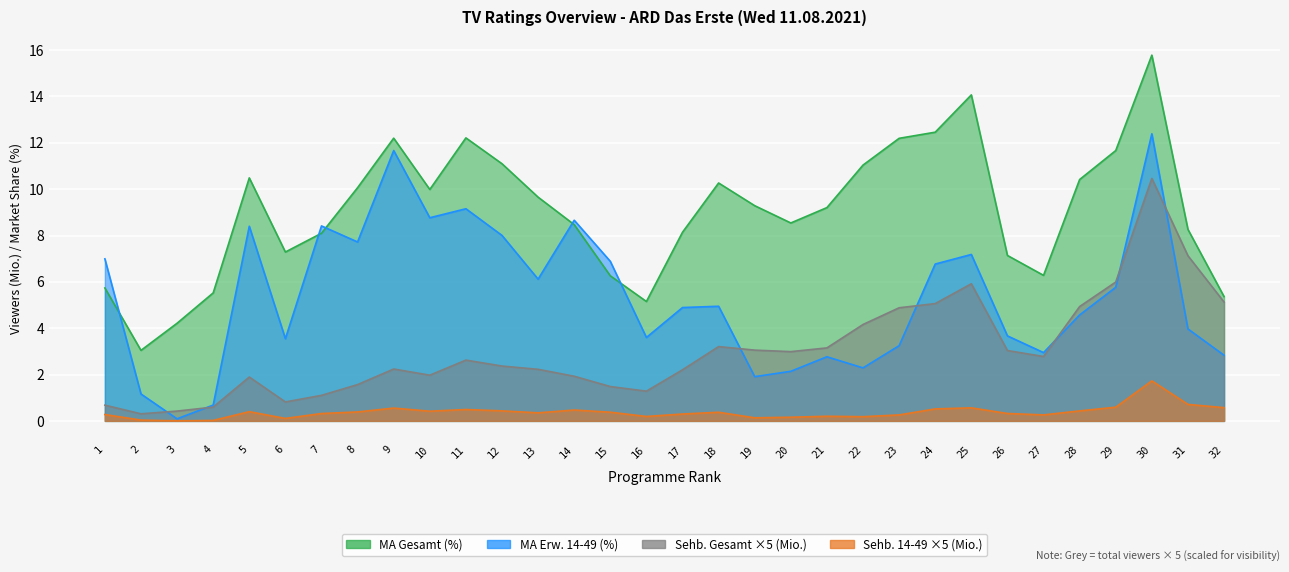

True or false: Sehb_gesamt and Sehb_1449 cross at least once.

False